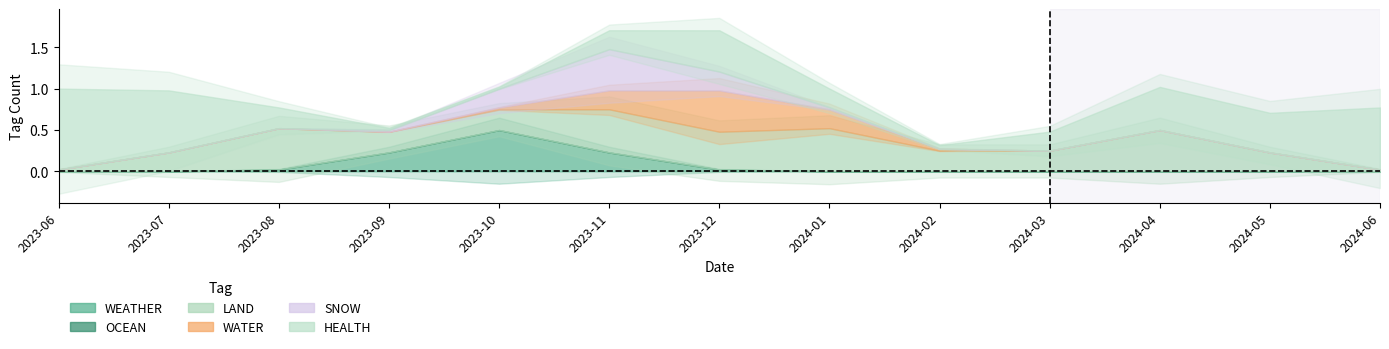

How many interior local peaks does the WEATHER series have?

1